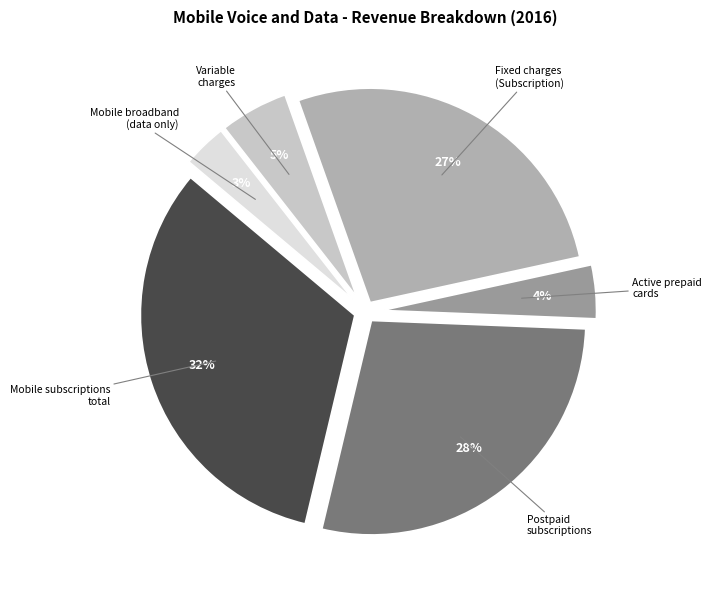

Which slice is the largest?

Mobile subscriptions total